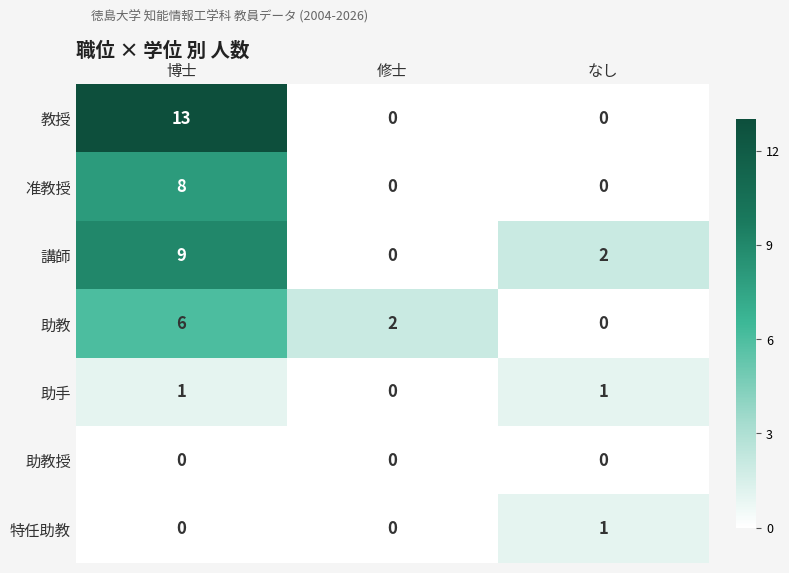

Reading right to left, what are all the values shown in this chart?

教授: なし=0	修士=0	博士=13
准教授: なし=0	修士=0	博士=8
講師: なし=2	修士=0	博士=9
助教: なし=0	修士=2	博士=6
助手: なし=1	修士=0	博士=1
助教授: なし=0	修士=0	博士=0
特任助教: なし=1	修士=0	博士=0